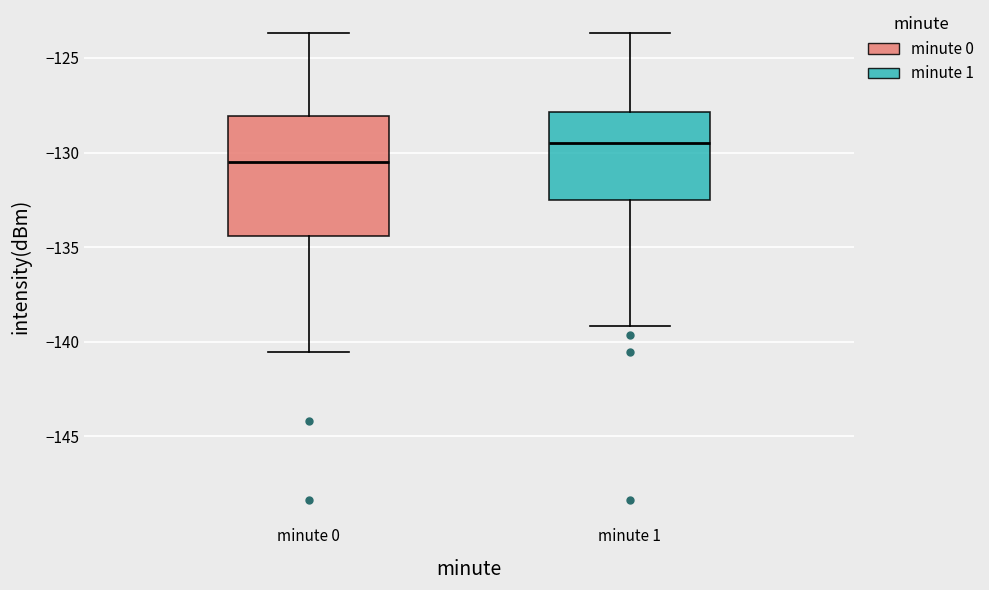

Reading left to right, read every box against the y-axis: the position of its median line, the range the box covers, and the ends of its whiskers. The values are not printed on the chart, so give them approximately, as read against the axis.

minute 0: median -130.5, box -134.5 to -128.0, whiskers -140.5 to -123.5
minute 1: median -129.5, box -132.5 to -128.0, whiskers -139.0 to -123.5